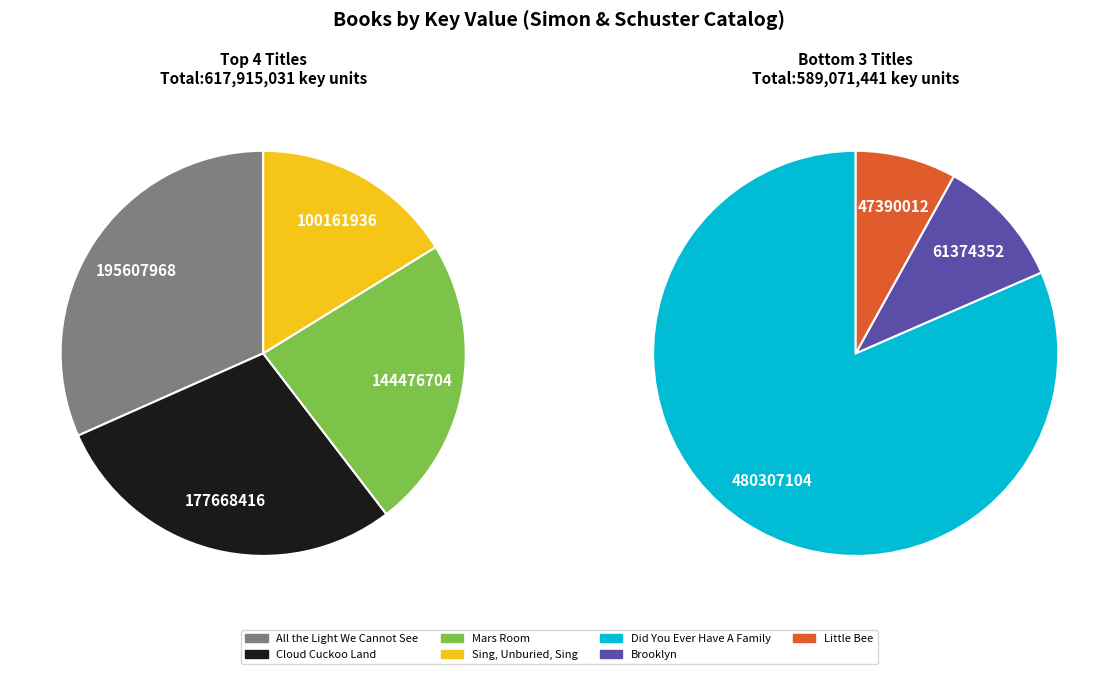

Count the number of slices in the pie.

7